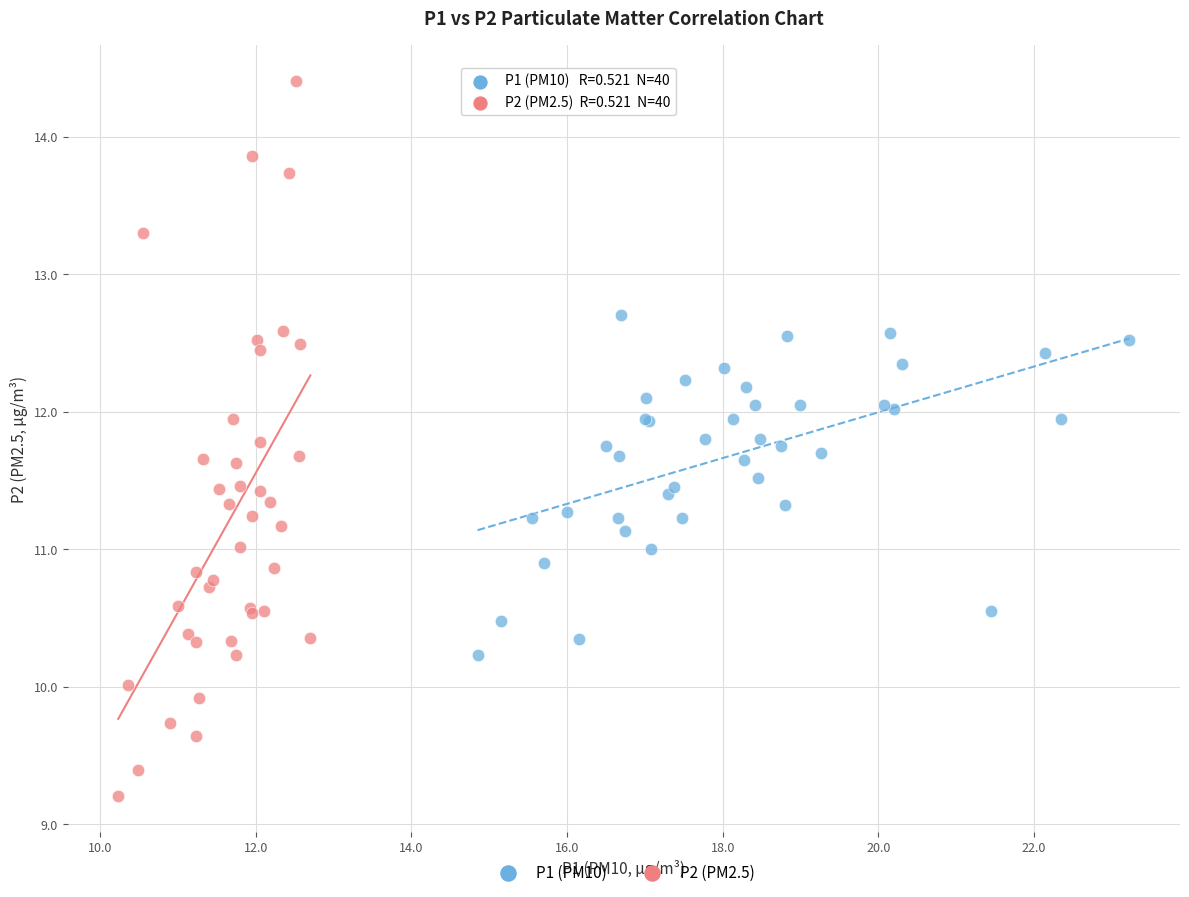

Which series reaches the maximum Y coordinate?

P2 (PM2.5)